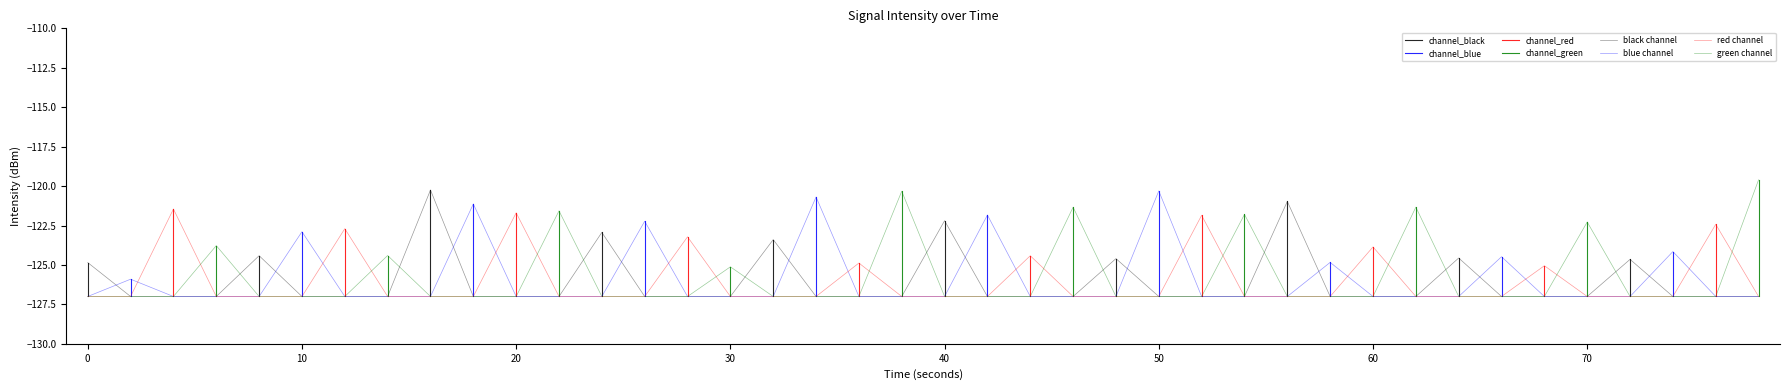

How many points are lower than both their immediate neighbors (excluding endpoints)?

15